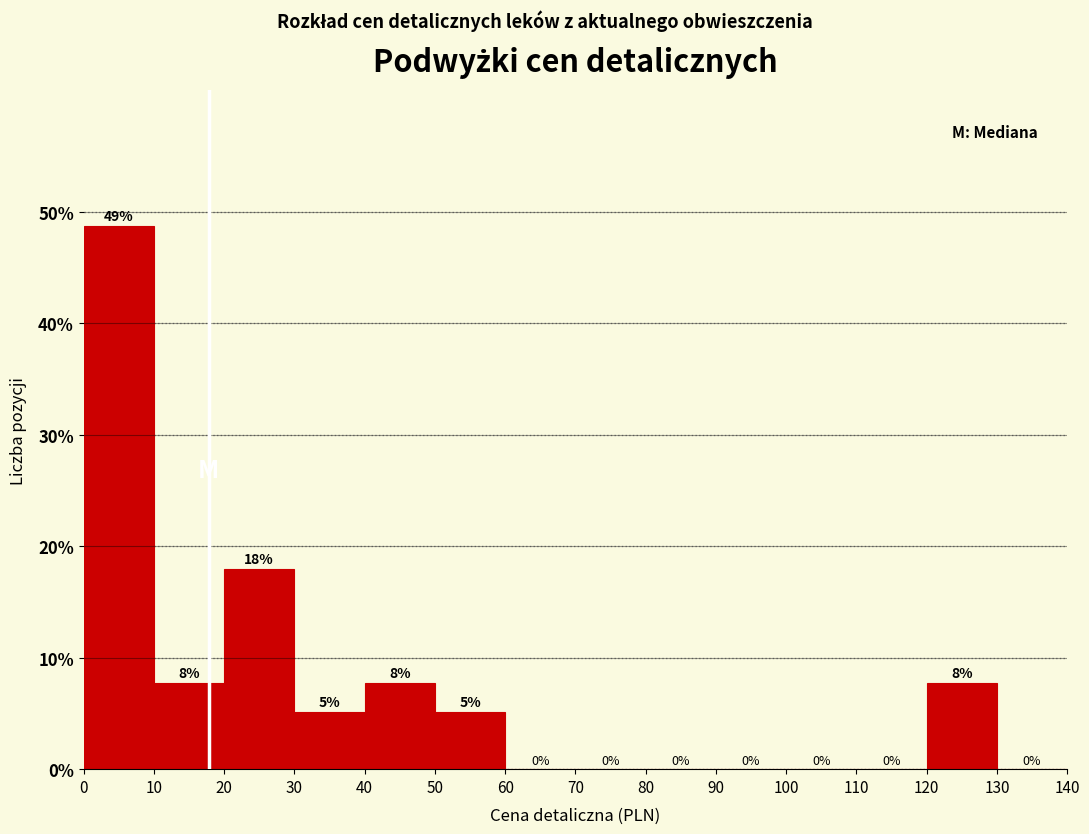

Over which range of the x-axis is the bar tallest?

0 to 10